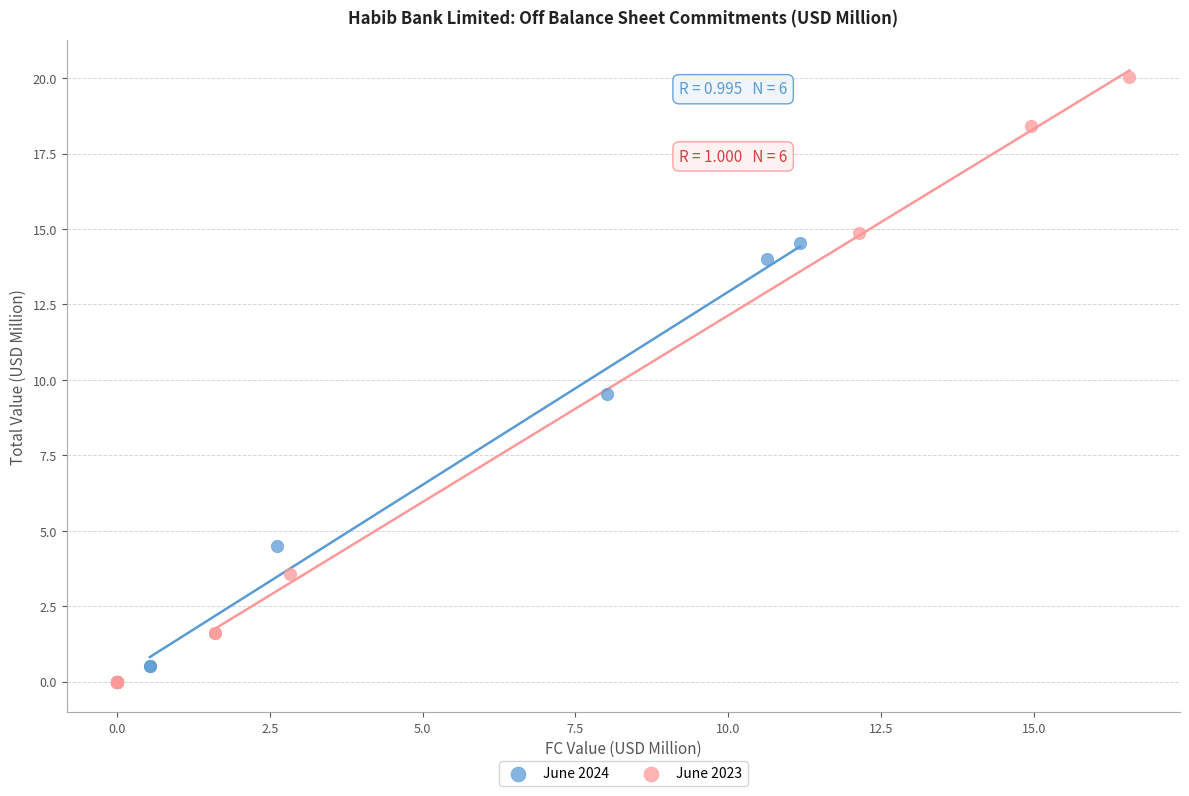

Which series reaches the maximum Y coordinate?

June 2023